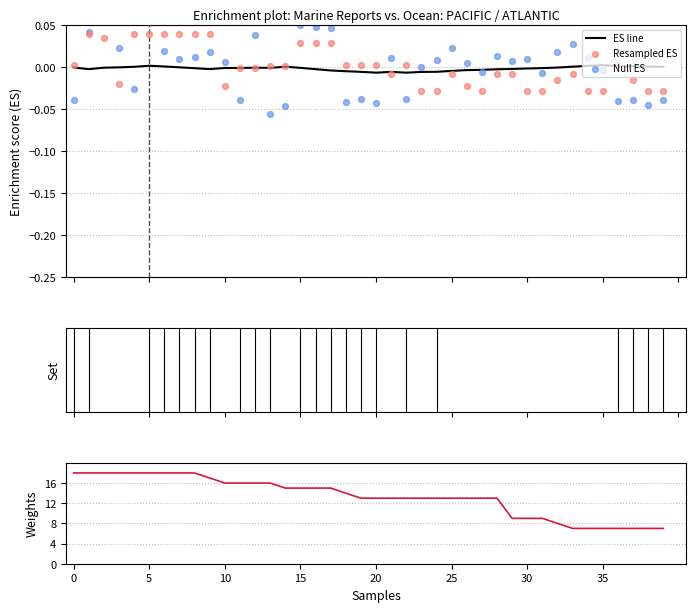

Which series has the widest spread of Y values?

Weights